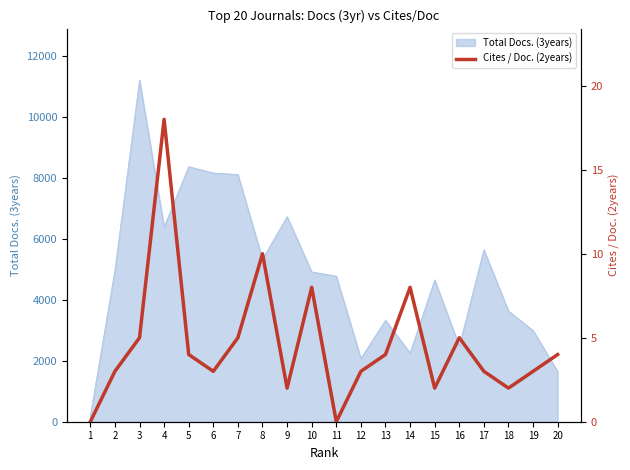

What is the highest value of the Total Docs. (3years) series?

11231